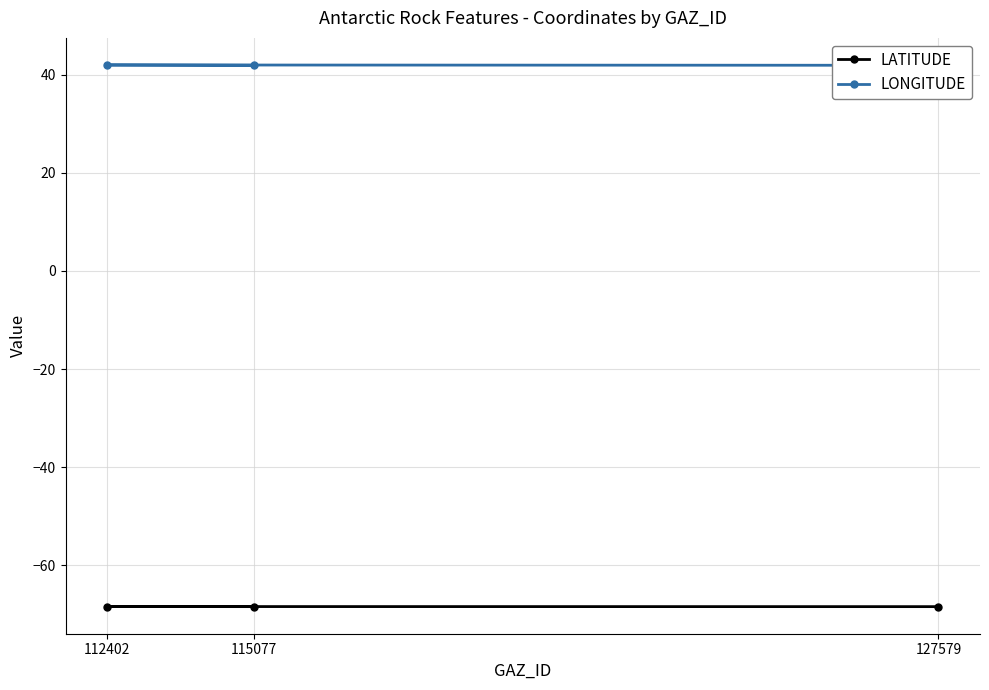

What is the minimum value for LATITUDE?

-68.4